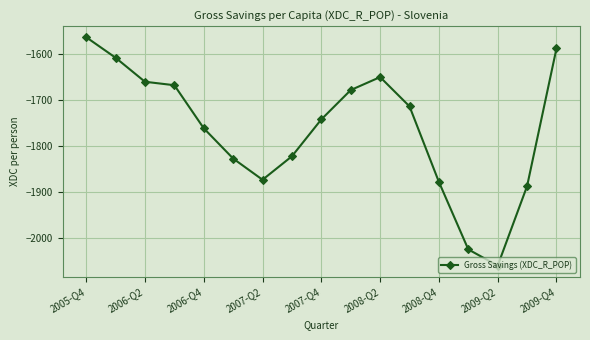

What is the greatest value displayed?

-1562.8